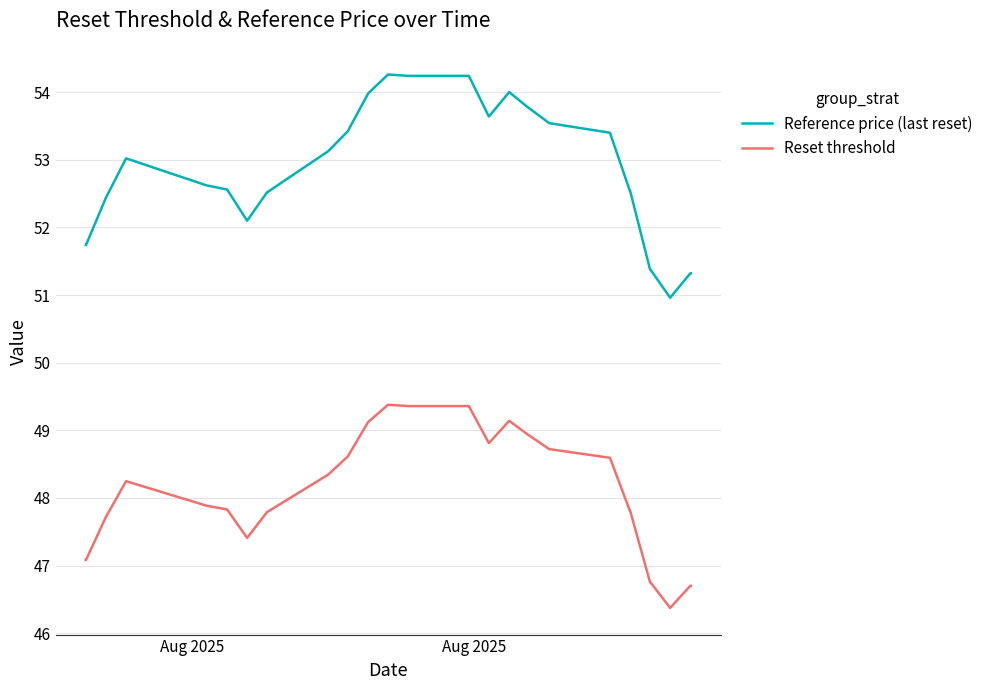

How many lines are shown in the chart?

2